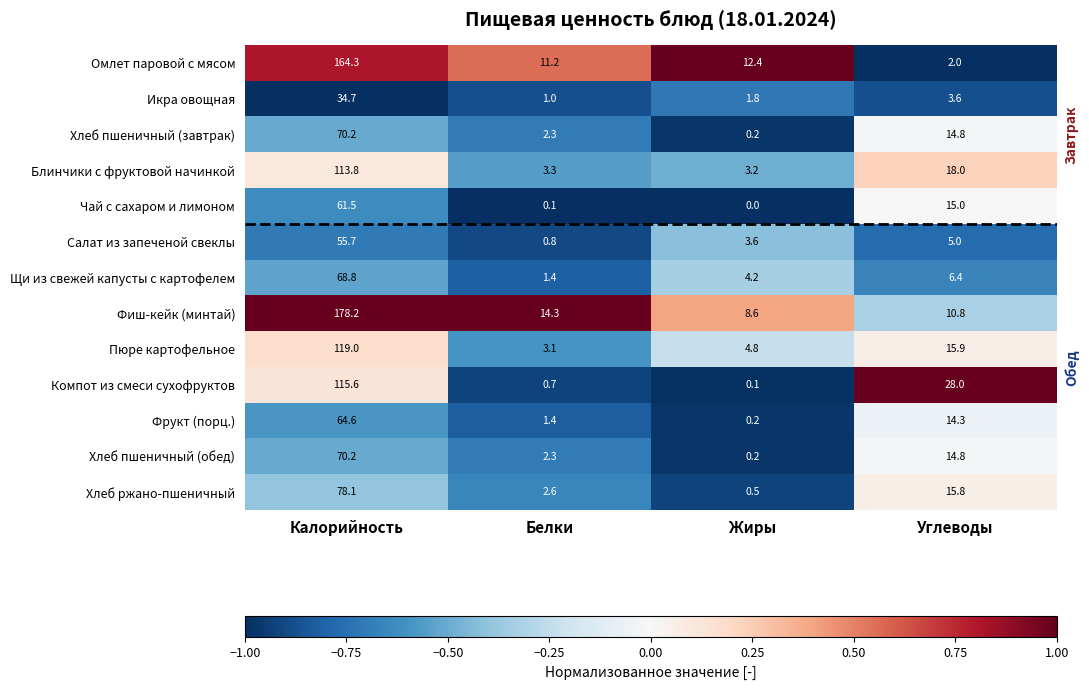

At which category is the sum across all series the highest?

Калорийность